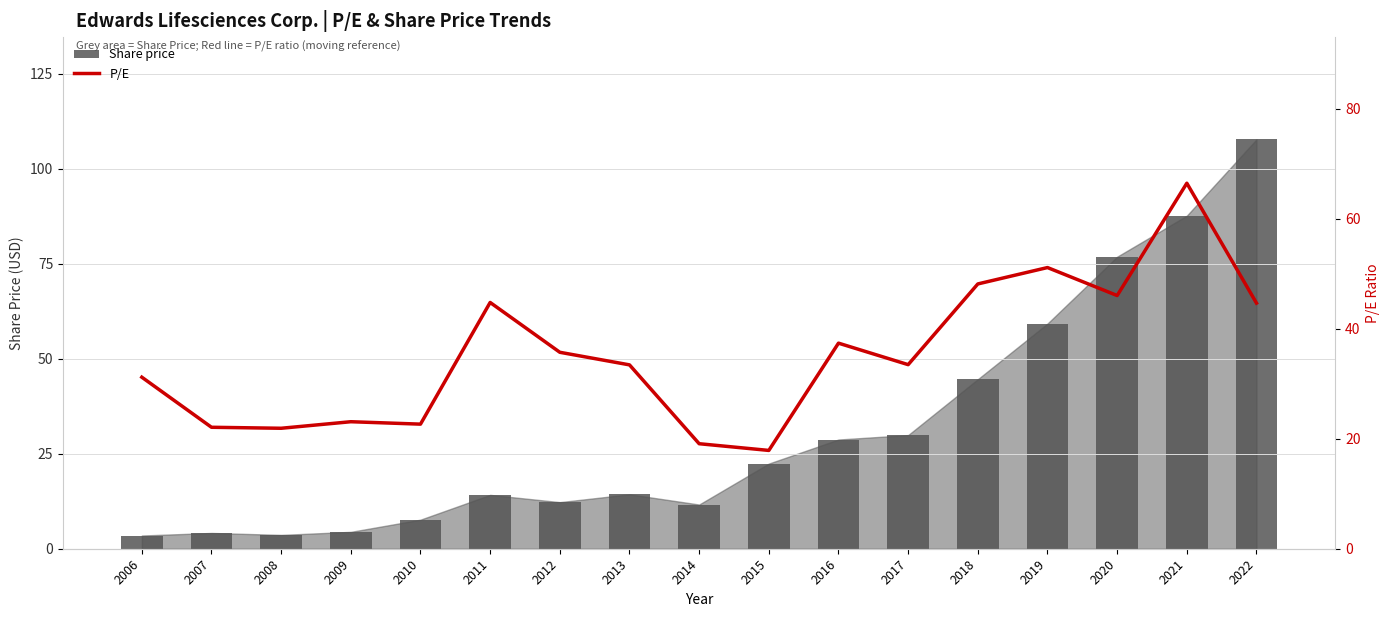

What is the average value of the P/E series?

35.3